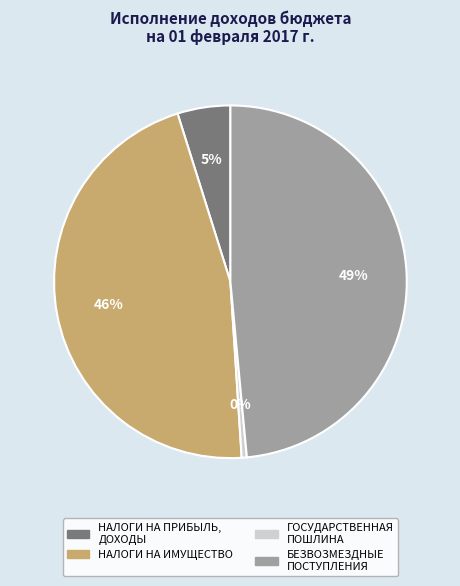

Is there a majority slice in this chart?

No